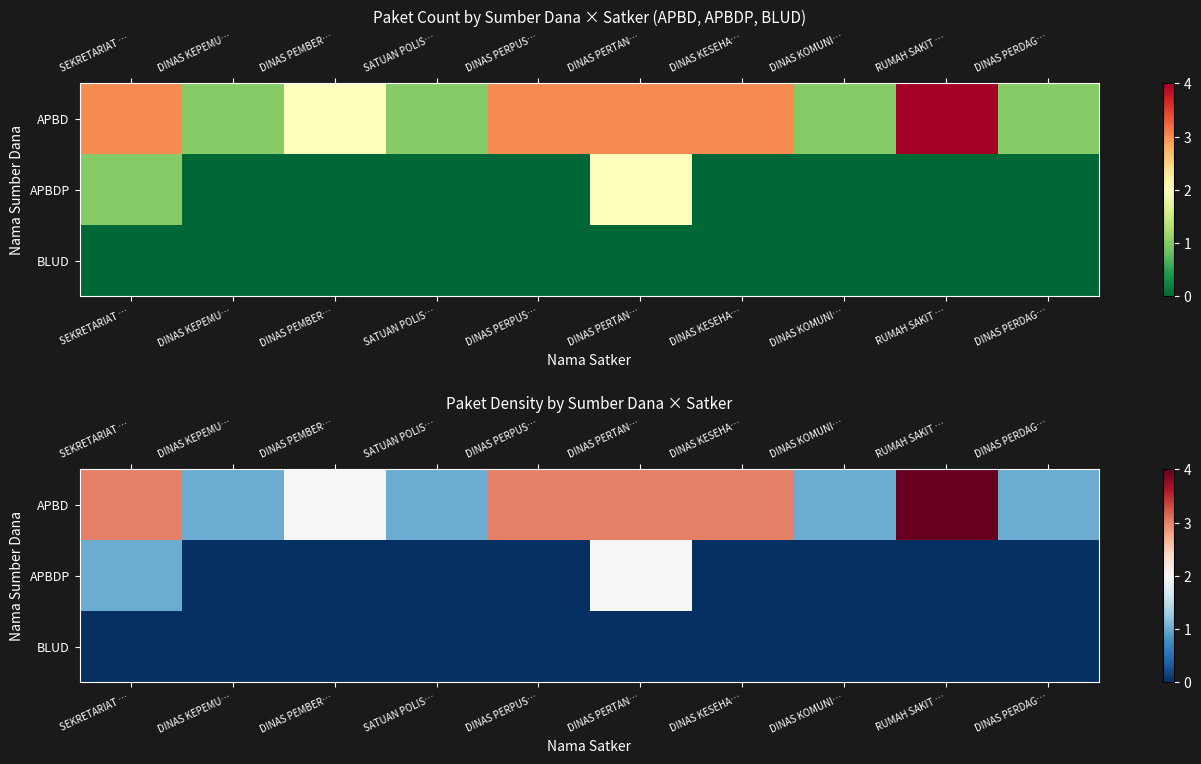

Between DINAS KEPEMU… and DINAS KESEHA…, which is larger?

DINAS KESEHA…